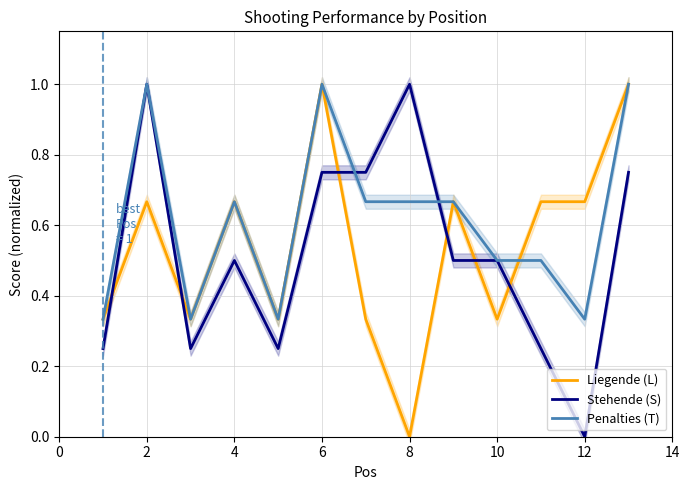

What is the highest value of the Penalties (T) series?

1.0